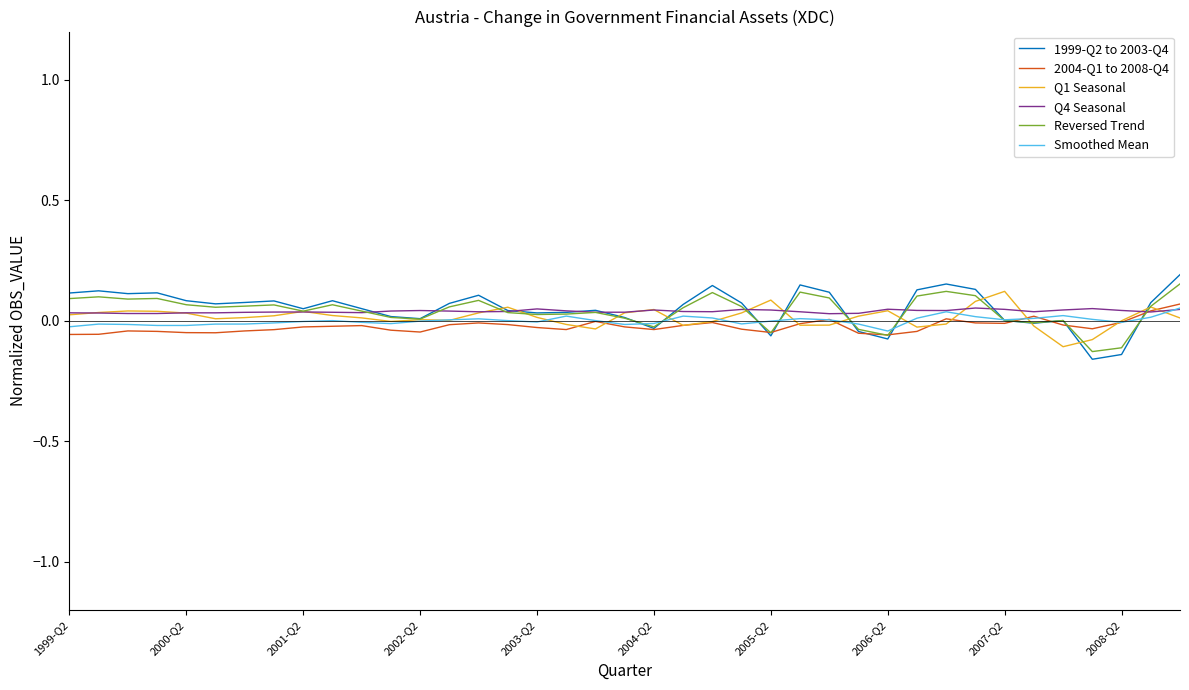

What are all the series names shown in the legend?

1999-Q2 to 2003-Q4, 2004-Q1 to 2008-Q4, Q1 Seasonal, Q4 Seasonal, Reversed Trend, Smoothed Mean